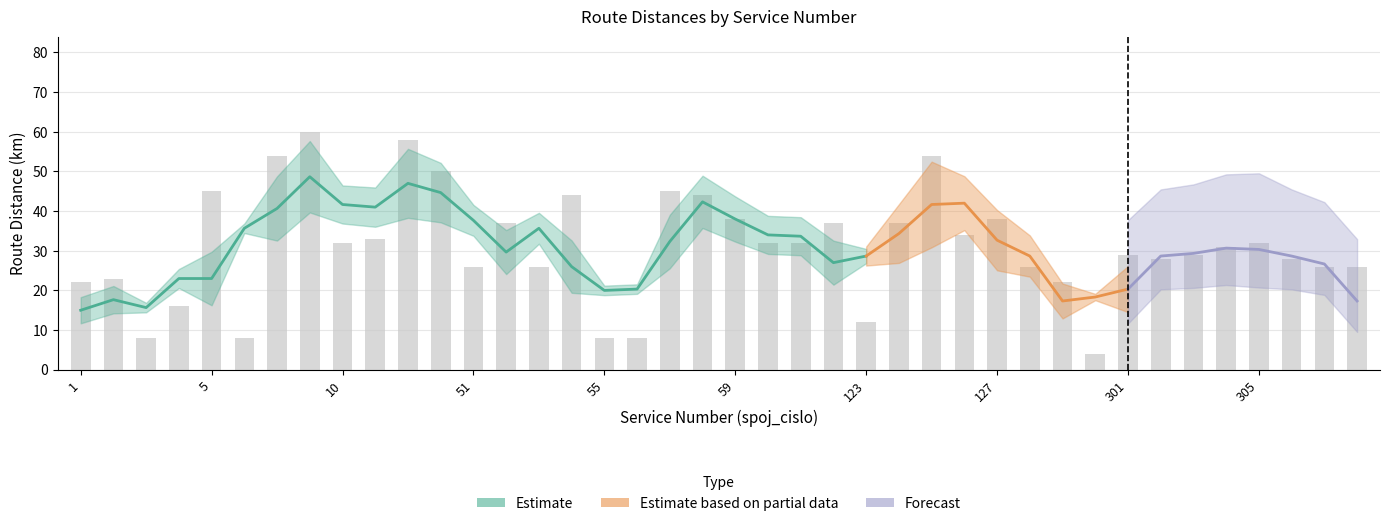

What is the value of the 28th bar from the left?

34